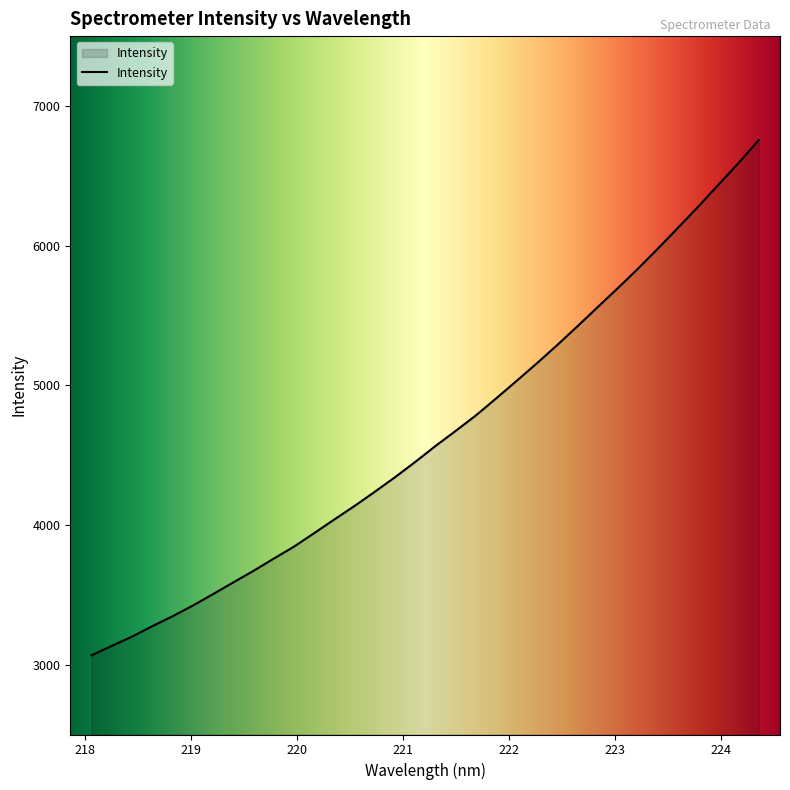

What is the difference between the maximum and minimum values?

3689.3